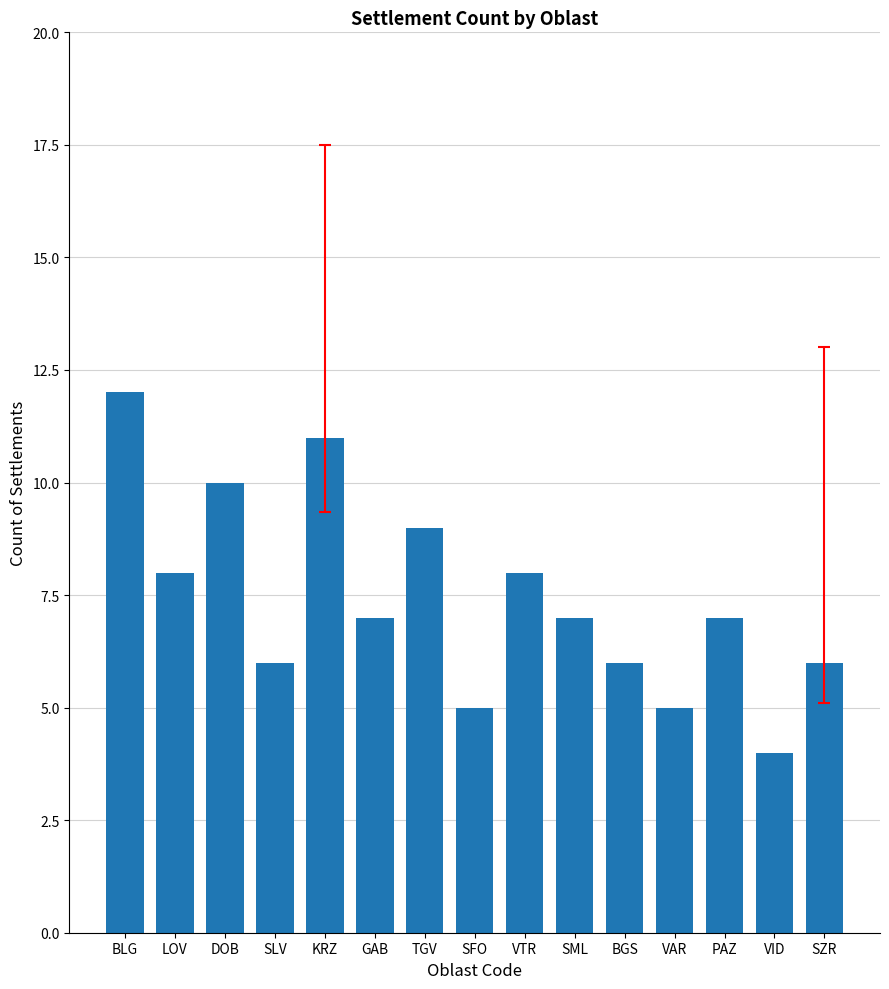

True or false: the data shows 3 at VAR.

False